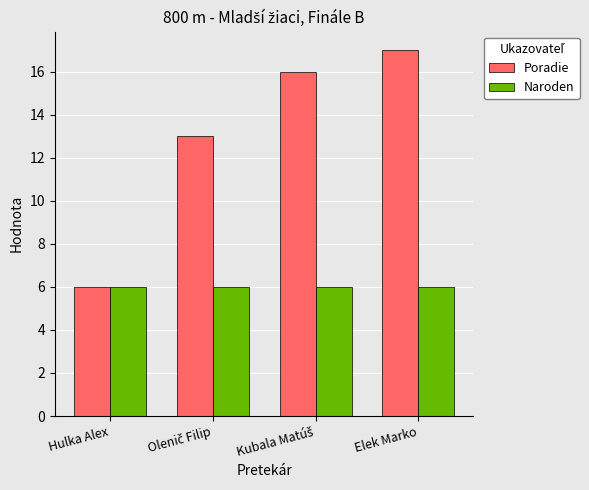

At which category is the sum across all series the highest?

Elek Marko